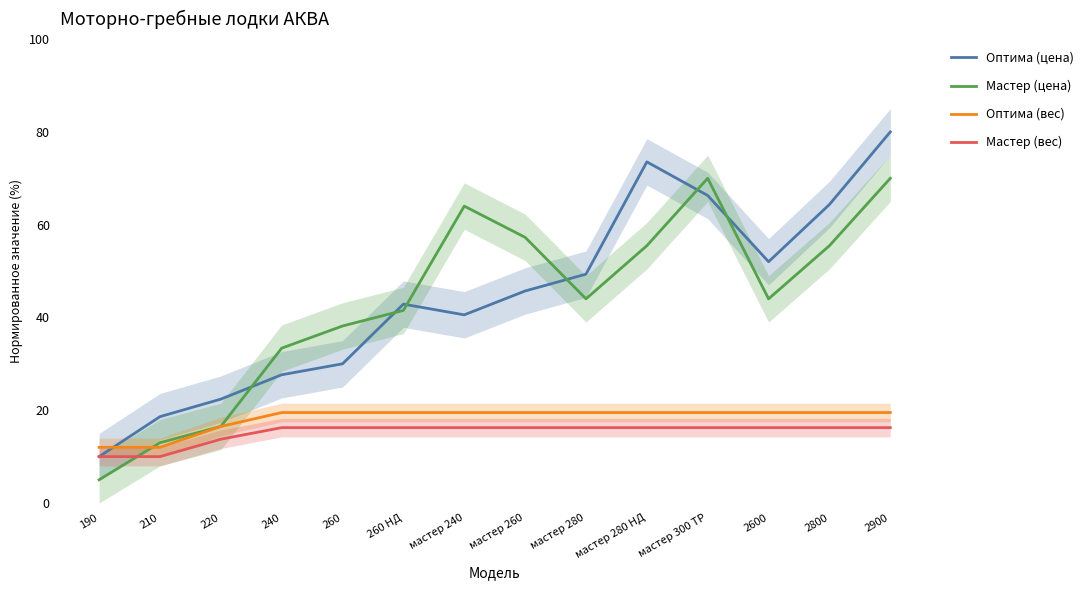

At which category is the sum across all series the highest?

2900